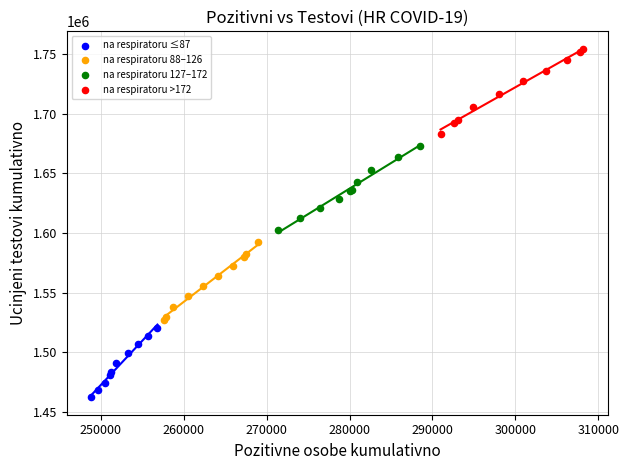

Which series has the largest Y range (max minus min)?

na respiratoru >172